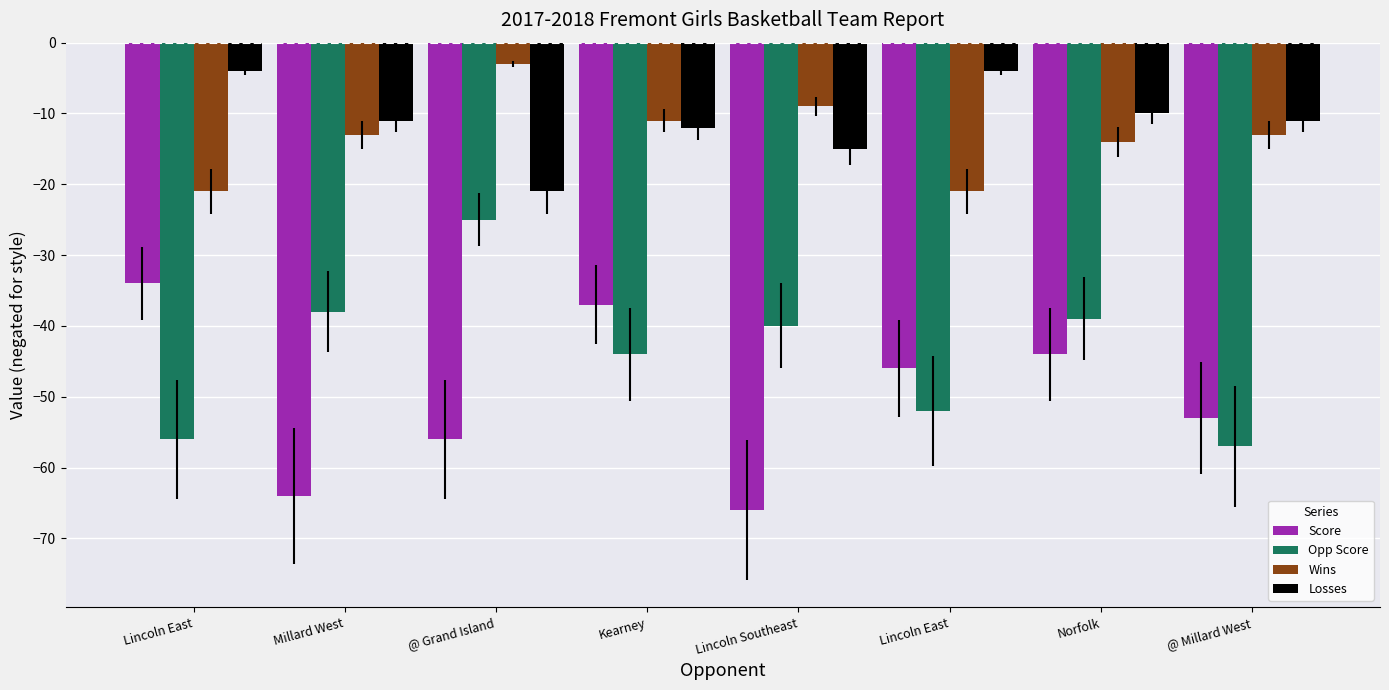

How many bars are there in total?

32